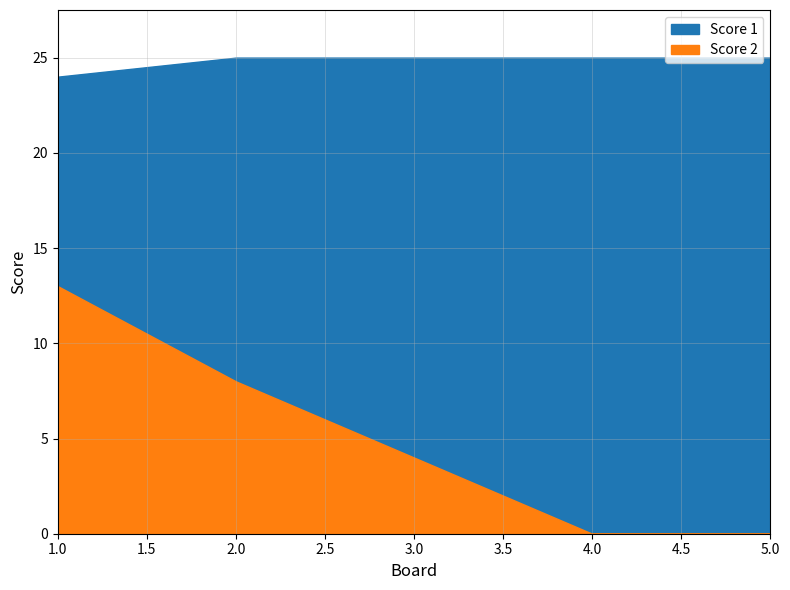

Is it true that Score 2 equals 5 at 5?

False